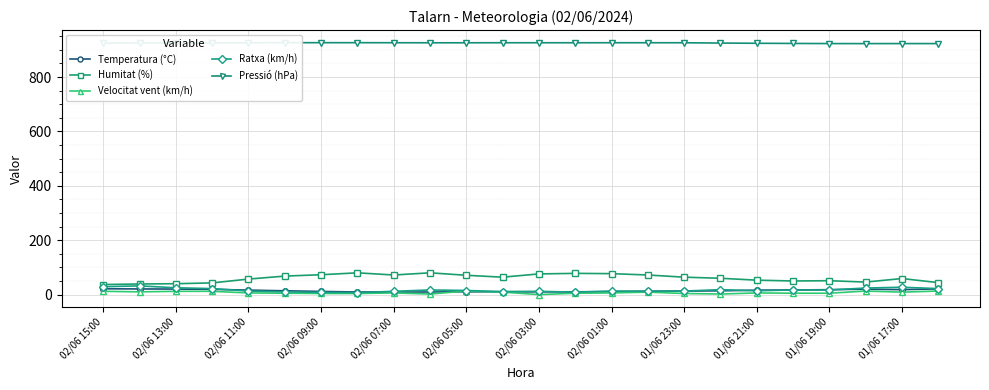

True or false: Humitat (%) and Velocitat vent (km/h) cross at least once.

False